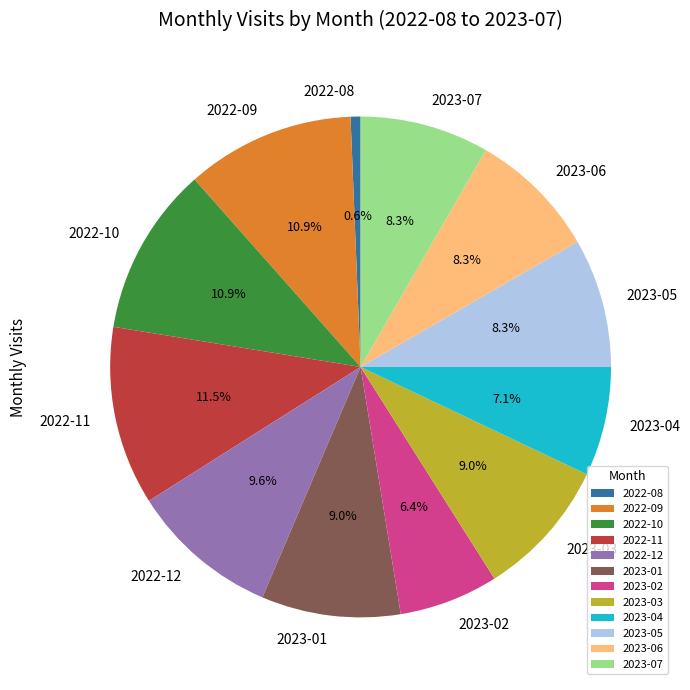

What percentage is NOT represented by 2023-05?

91.7%